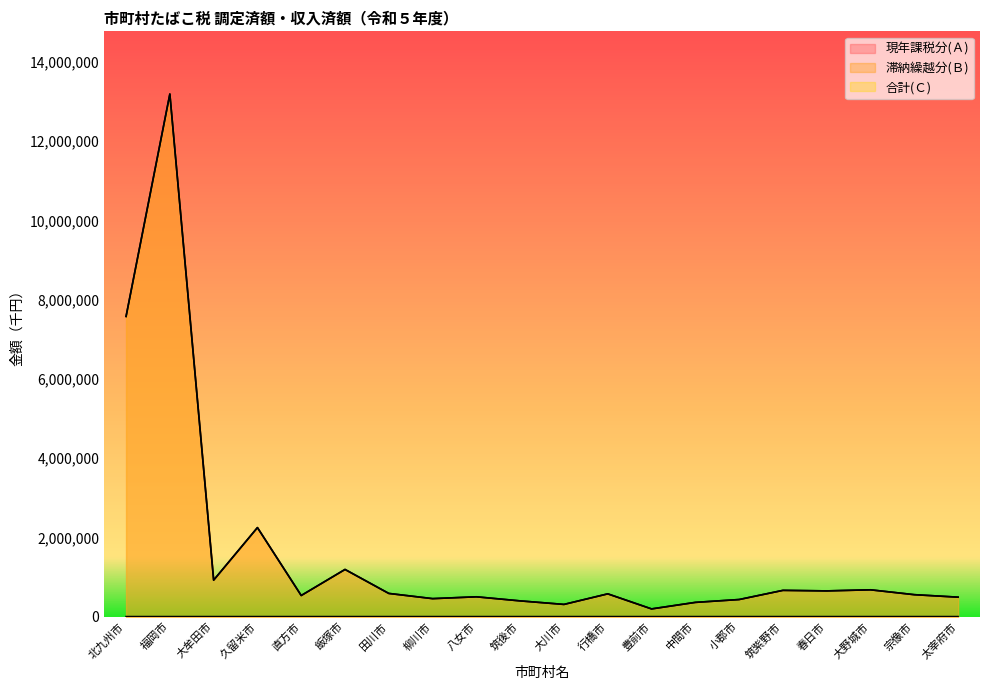

At which category is the sum across all series the highest?

福岡市